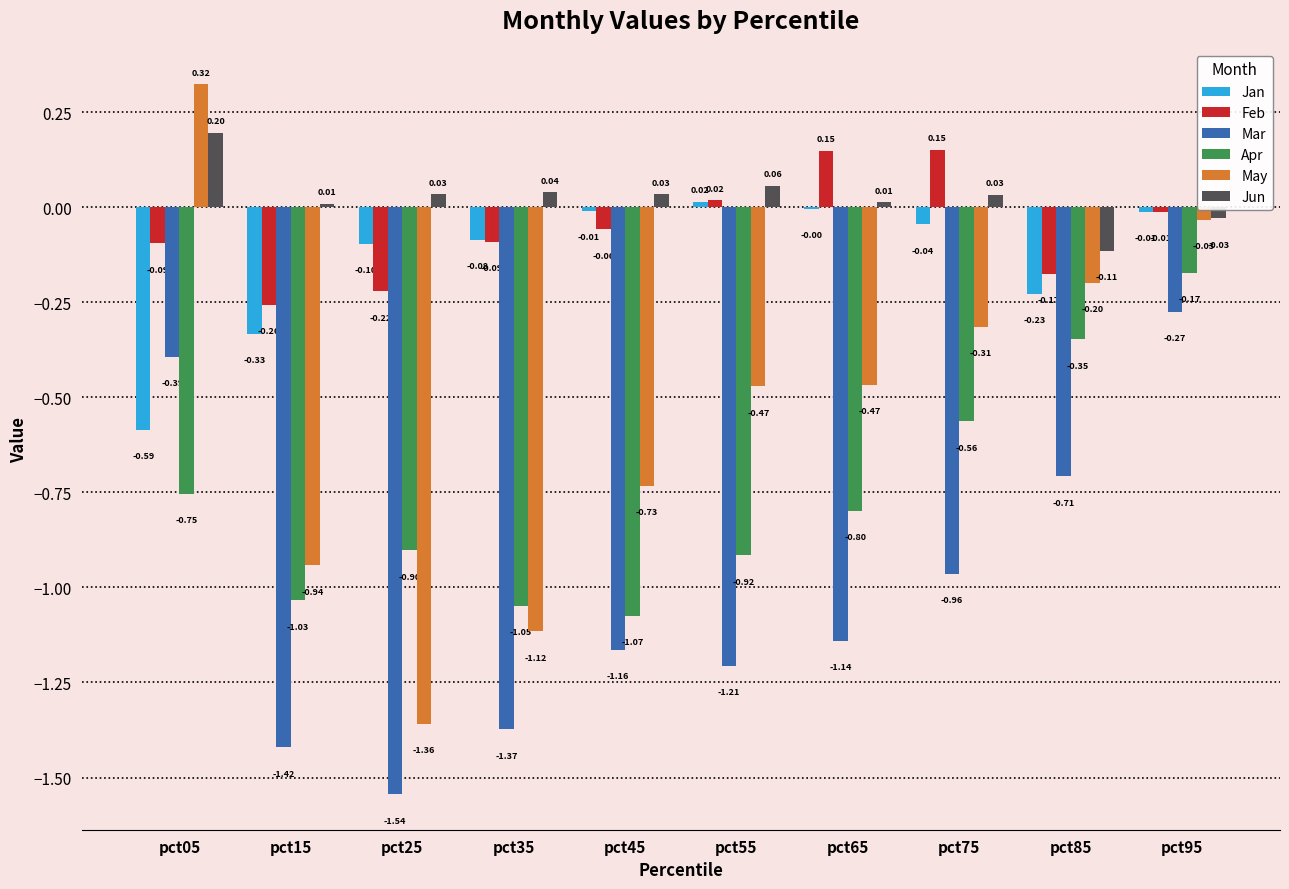

At which category is the sum across all series the highest?

pct95